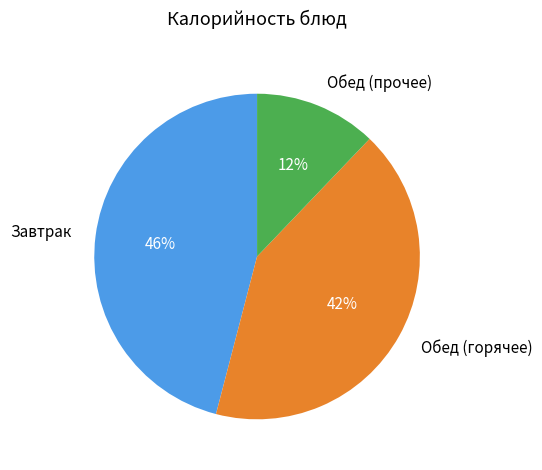

What percentage is the Завтрак slice, to the nearest percent?

46%